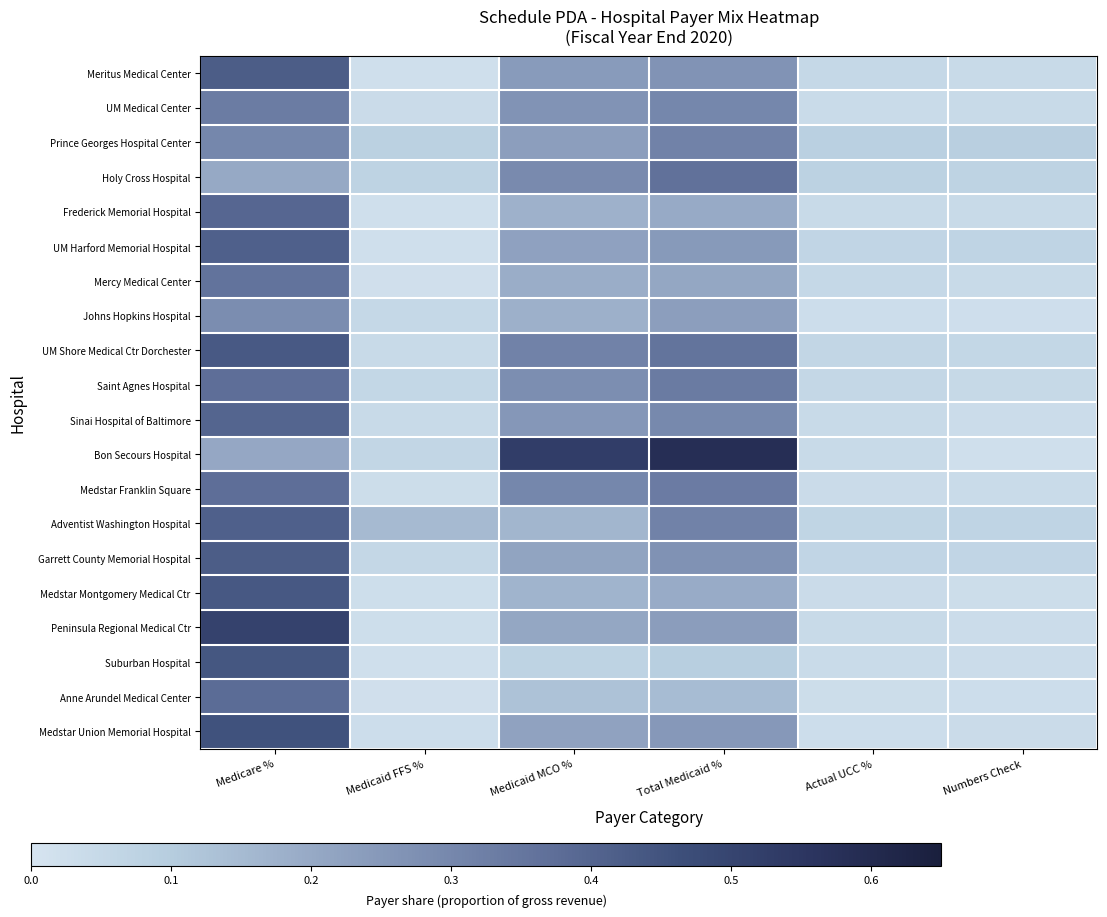

Which series has the largest range (max minus min)?

Bon Secours Hospital